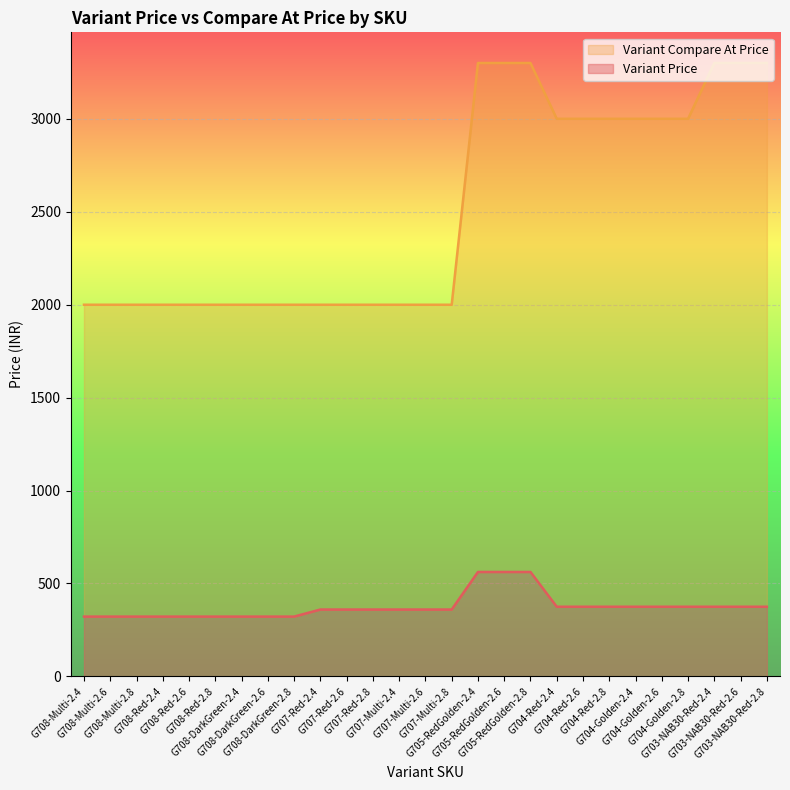

Reading left to right, list all the values displayed in this chart.

Variant Price: 322	322	322	322	322	322	322	322	322	360	360	360	360	360	360	562	562	562	375	375	375	375	375	375	375	375	375
Variant Compare At Price: 1999	1999	1999	1999	1999	1999	1999	1999	1999	1999	1999	1999	1999	1999	1999	3299	3299	3299	2999	2999	2999	2999	2999	2999	3299	3299	3299